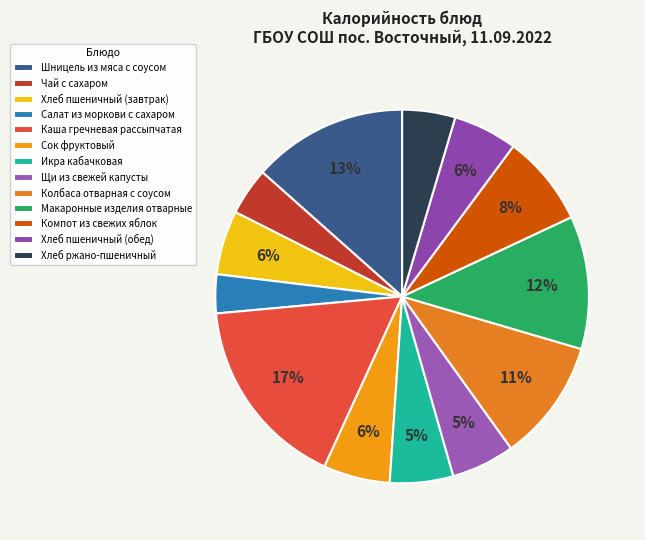

Rank the categories by value from lowest to highest.

Салат из моркови с сахаром, Чай с сахаром, Хлеб ржано-пшеничный, Икра кабачковая, Щи из свежей капусты, Хлеб пшеничный (завтрак), Хлеб пшеничный (обед), Сок фруктовый, Компот из свежих яблок, Колбаса отварная с соусом, Макаронные изделия отварные, Шницель из мяса с соусом, Каша гречневая рассыпчатая